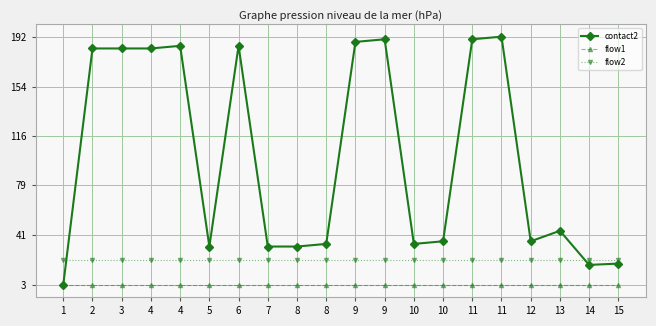

Does the chart have visible grid lines?

Yes